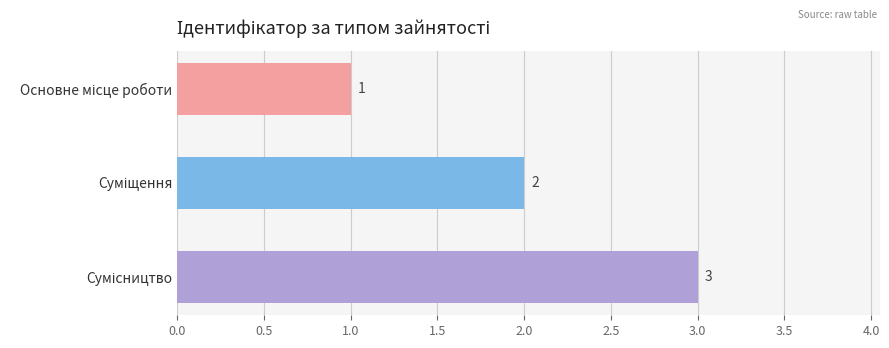

Count the values in the range 1 to 3.

3